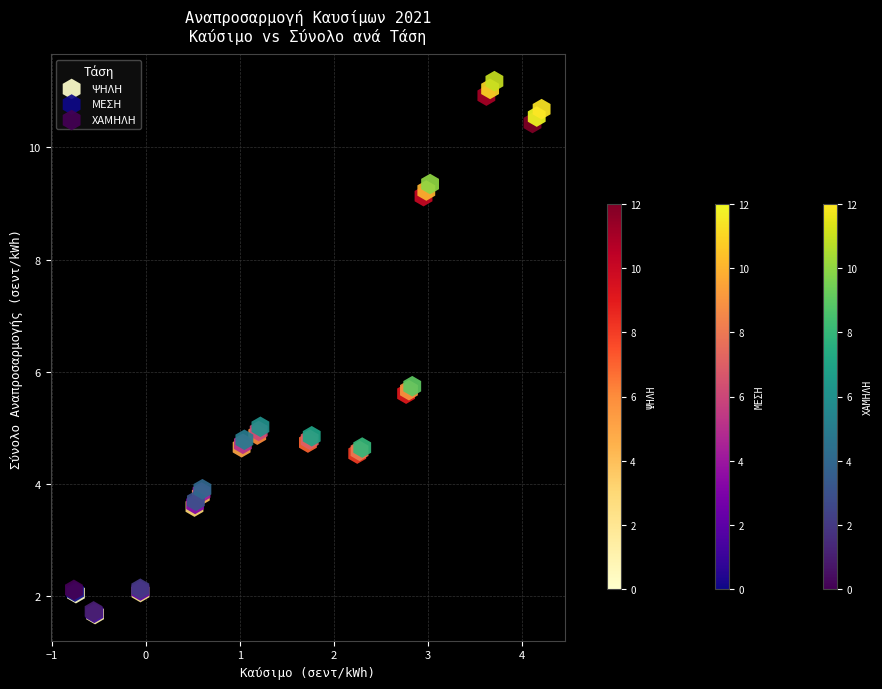

Which series has the largest Y range (max minus min)?

ΧΑΜΗΛΗ